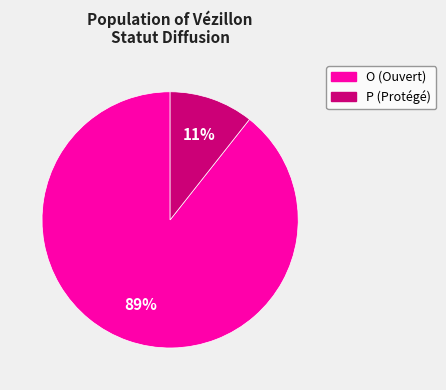

Which has a higher value, O or P?

O